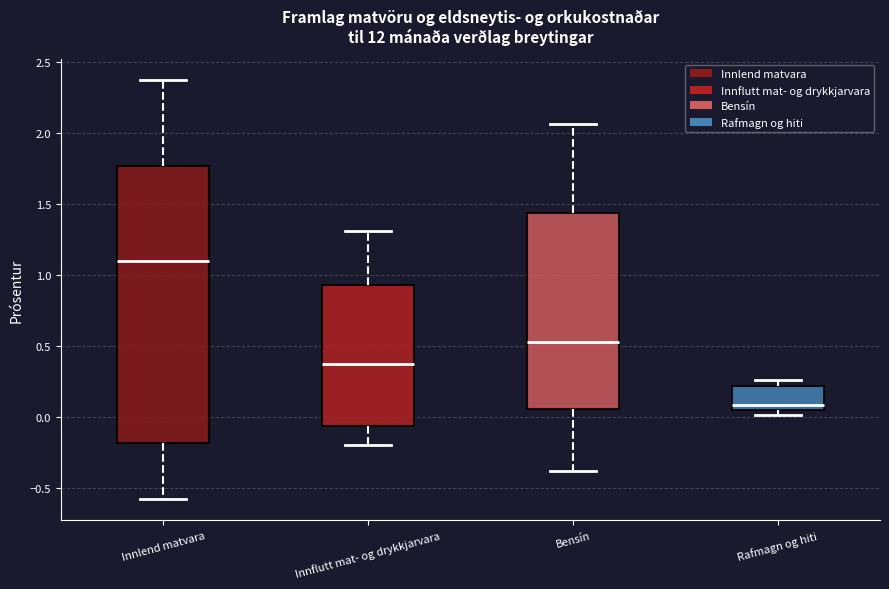

Comparing the boxes themselves (not the whiskers), which one is the tallest?

Innlend matvara